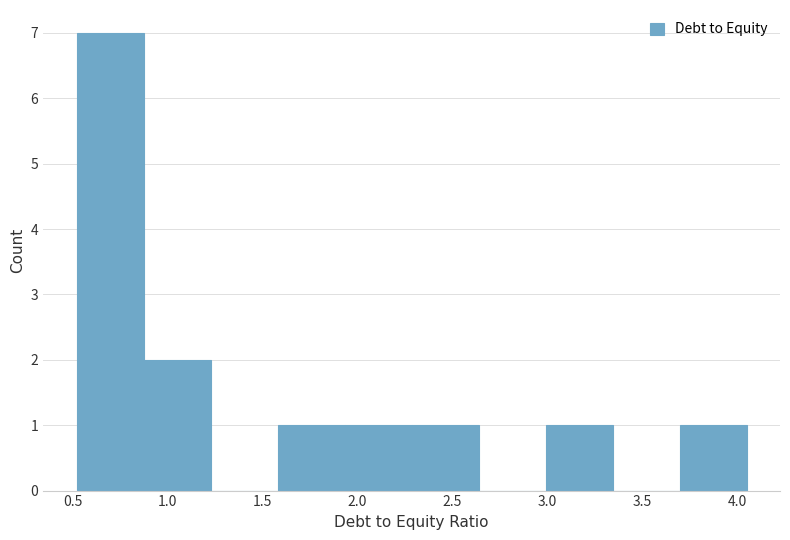

Reading left to right, transcribe this chart: for each bar, give the range it covers on the x-axis and its height. Neither the bar edges nor the heights are printed on the chart, so give them approximately, as read against the axes.

0.50 to 0.85: 7
0.85 to 1.25: 2
1.25 to 1.60: 0
1.60 to 1.95: 1
1.95 to 2.30: 1
2.30 to 2.65: 1
2.65 to 3.00: 0
3.00 to 3.35: 1
3.35 to 3.70: 0
3.70 to 4.05: 1